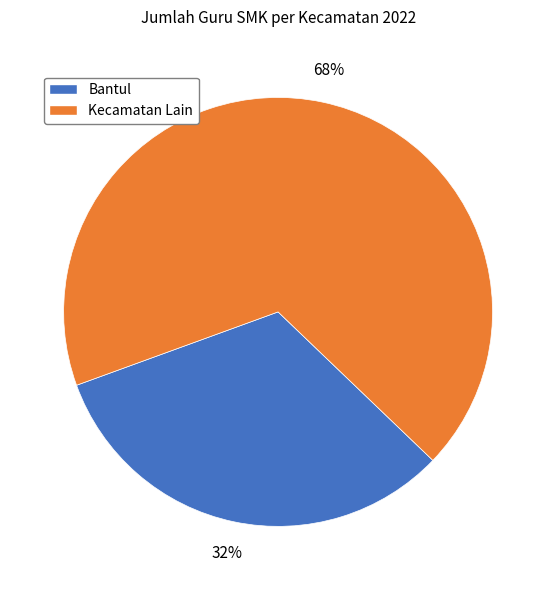

Rank the categories by value from highest to lowest.

Kecamatan Lain, Bantul